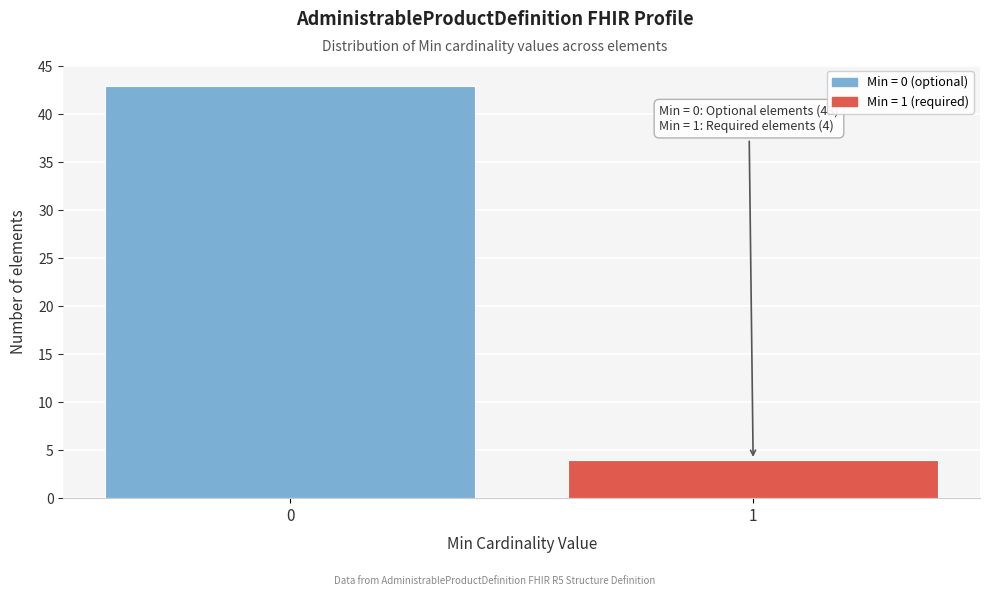

Reading right to left, what are all the values shown in this chart?

1=4	0=43